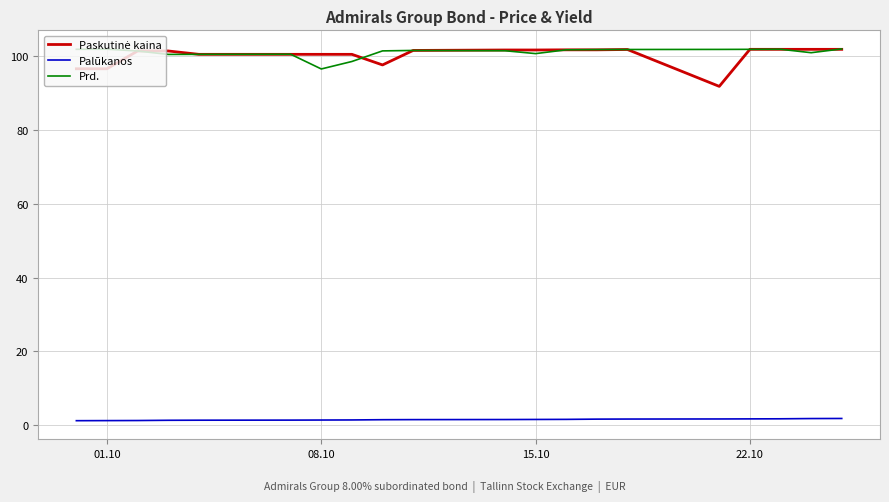

True or false: Palūkanos and Prd. cross at least once.

False